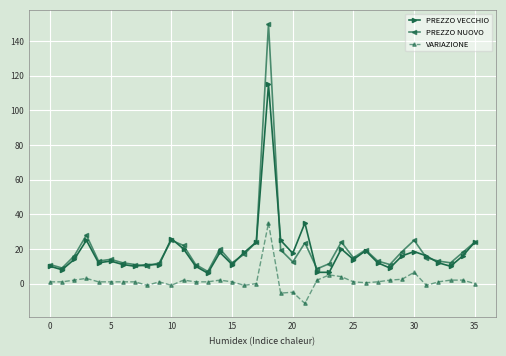

What is the value of the PREZZO NUOVO point at the 16th from the left?

12.0